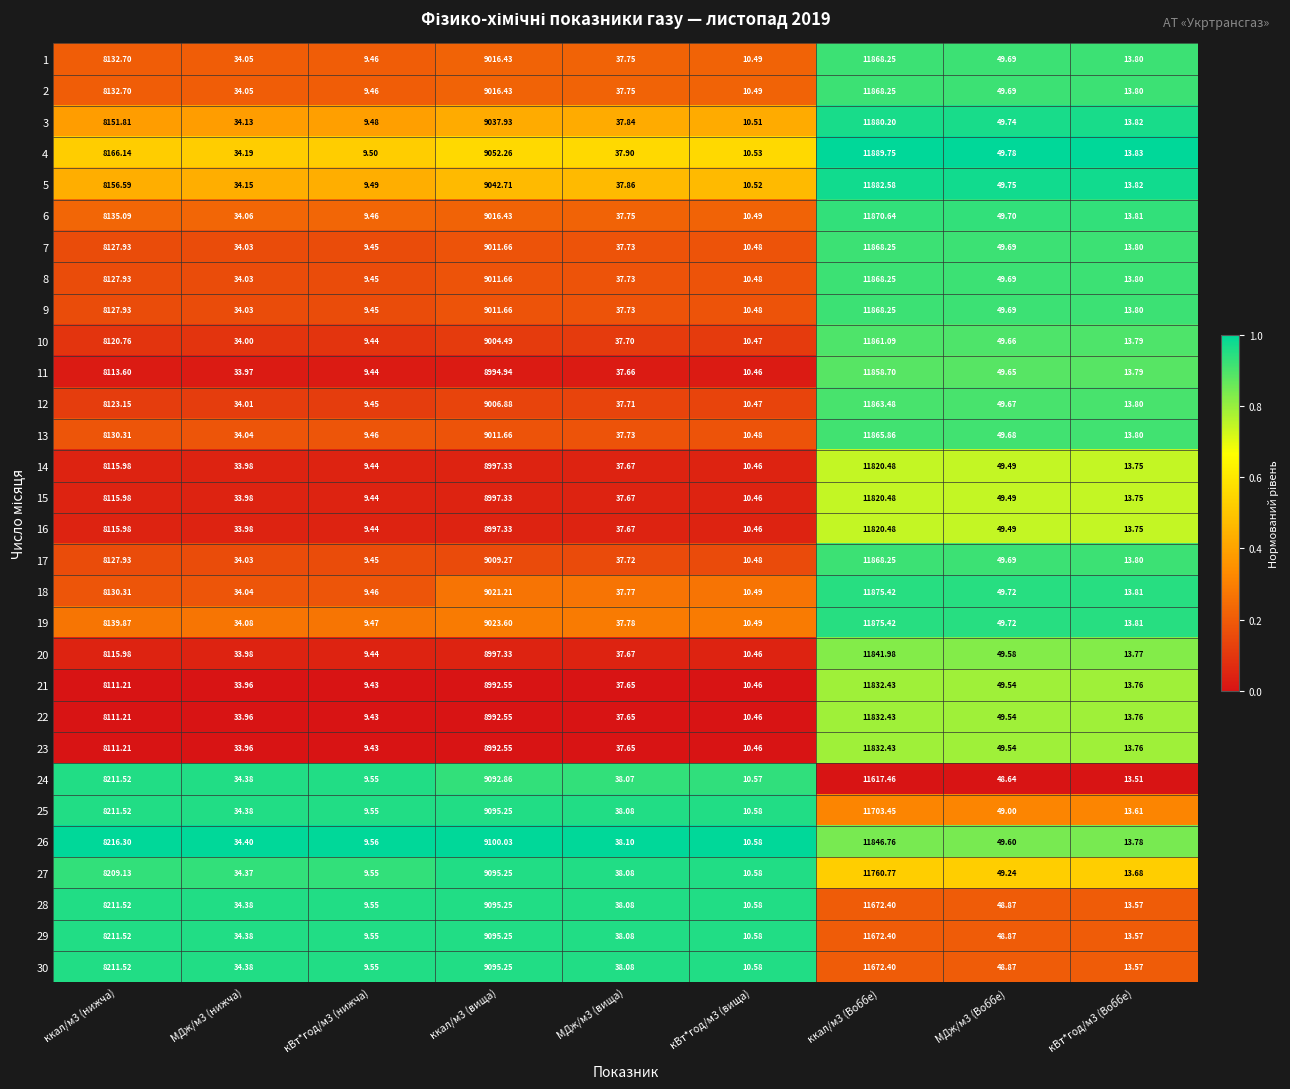

Is the value of 20 at кВт*год/м3 (нижча) greater than the value of 2 at кВт*год/м3 (нижча)?

No